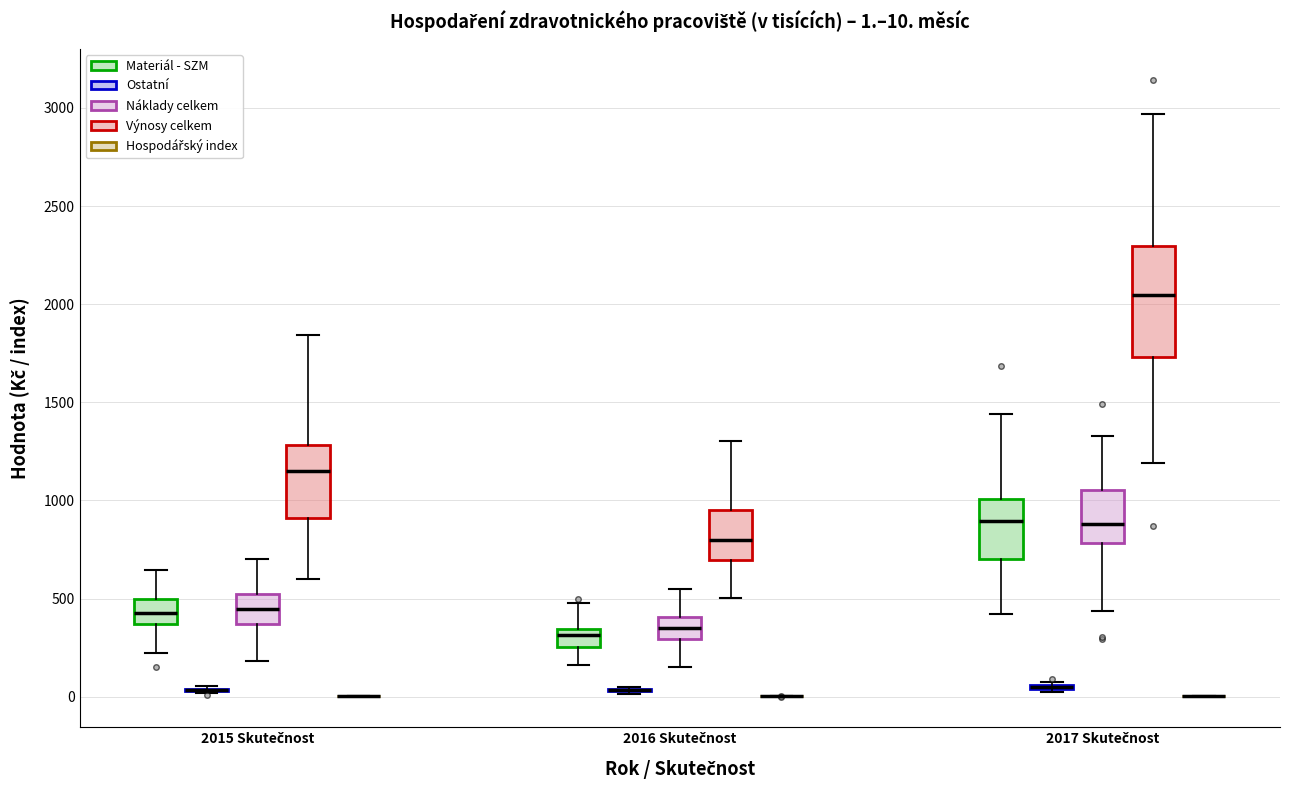

Which box is the tallest, from its lower edge to its upper edge?

2017 Skutečnost (Výnosy celkem)